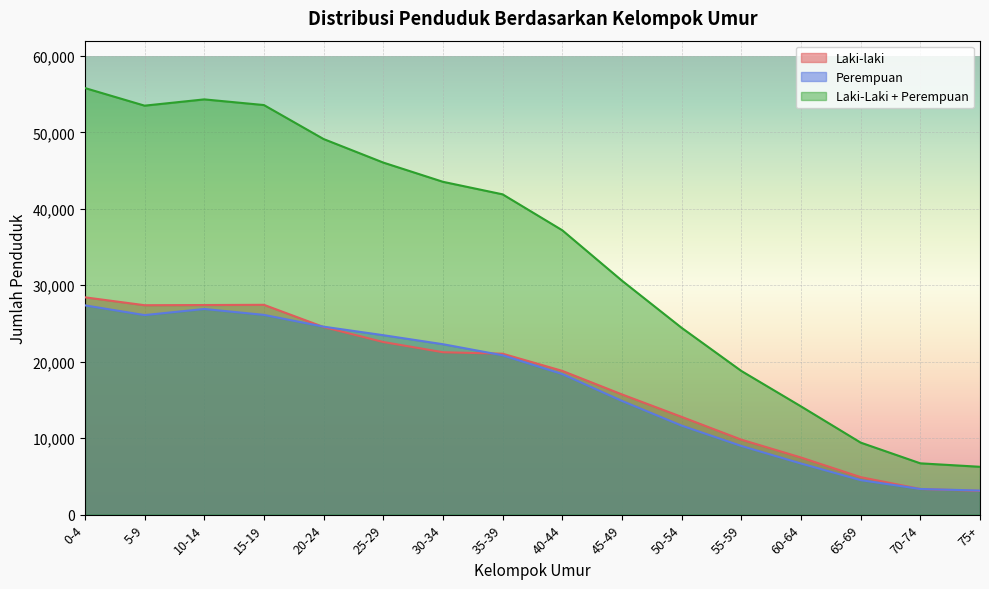

Reading left to right, transcribe all the data shown in this chart.

Laki-laki: 28428	27395	27418	27447	24543	22581	21244	21051	18806	15726	12789	9811	7472	4906	3355	3109
Perempuan: 27376	26104	26901	26131	24589	23473	22294	20847	18391	14878	11647	8986	6689	4516	3356	3150
Laki-Laki + Perempuan: 55804	53499	54319	53578	49132	46054	43538	41898	37197	30604	24436	18797	14161	9422	6711	6259